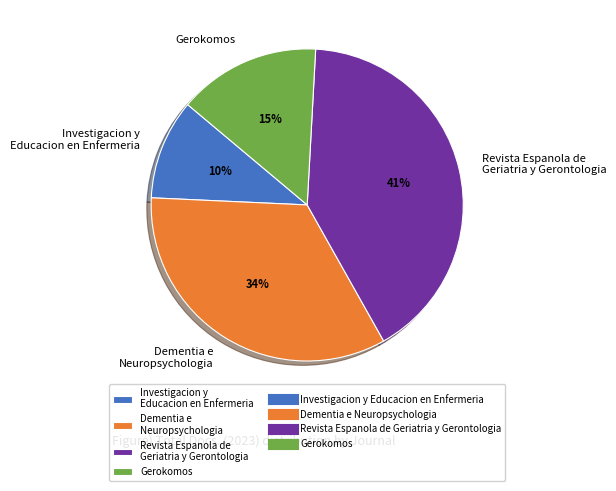

To the nearest percent, what portion does Revista Espanola de Geriatria y Gerontologia represent?

41%